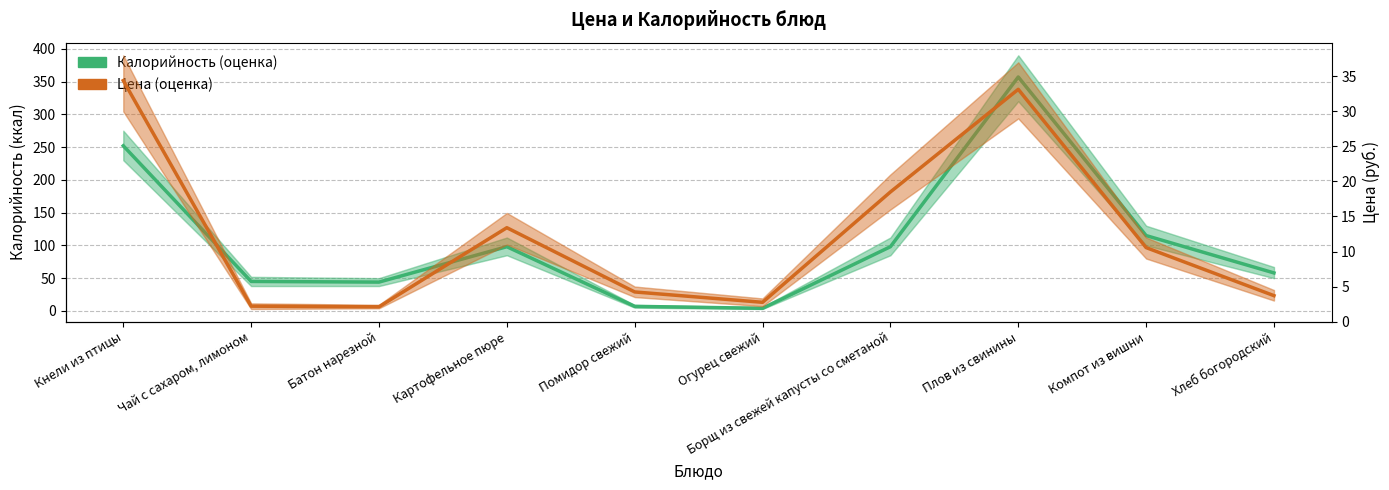

What is the sum of all Калорийность (оценка) values?

1078.0